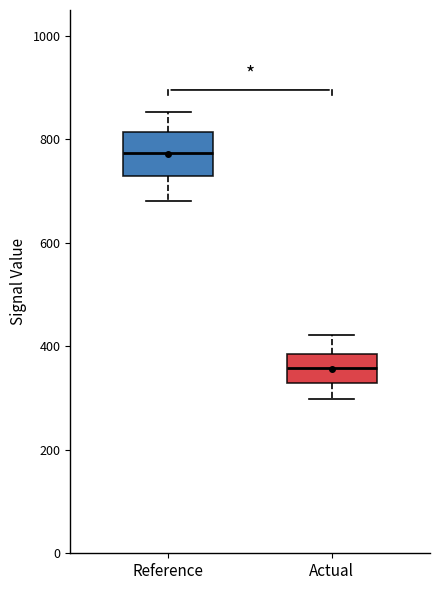

Comparing the boxes themselves (not the whiskers), which one is the tallest?

Reference